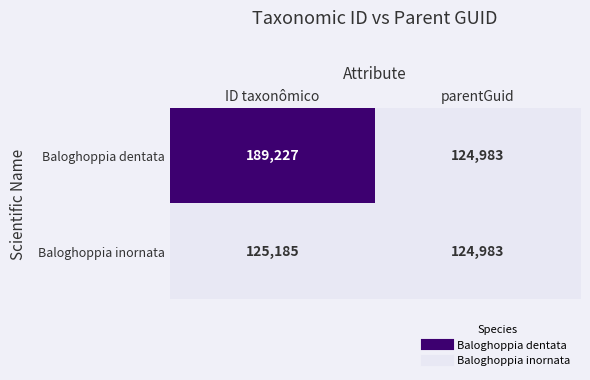

List the series in order of their peak value, highest first.

Baloghoppia dentata, Baloghoppia inornata